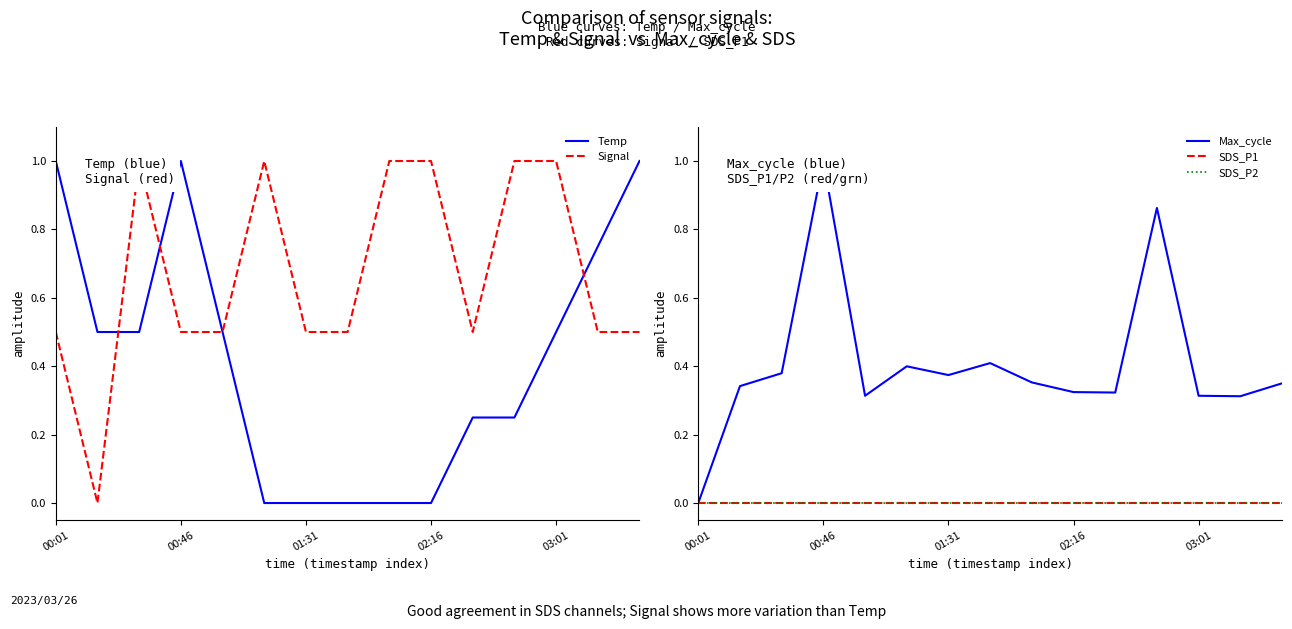

At which label is Max_cycle closest to 0?

00:01